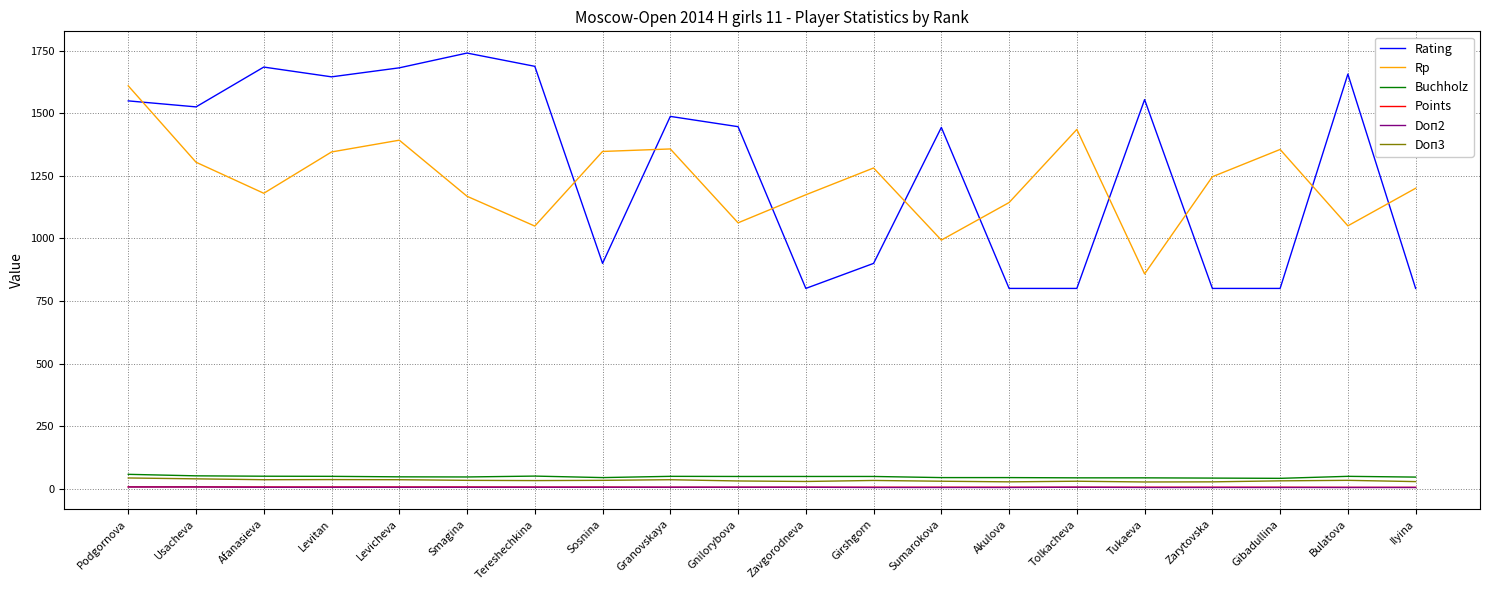

True or false: Rating and Buchholz intersect in this chart.

False